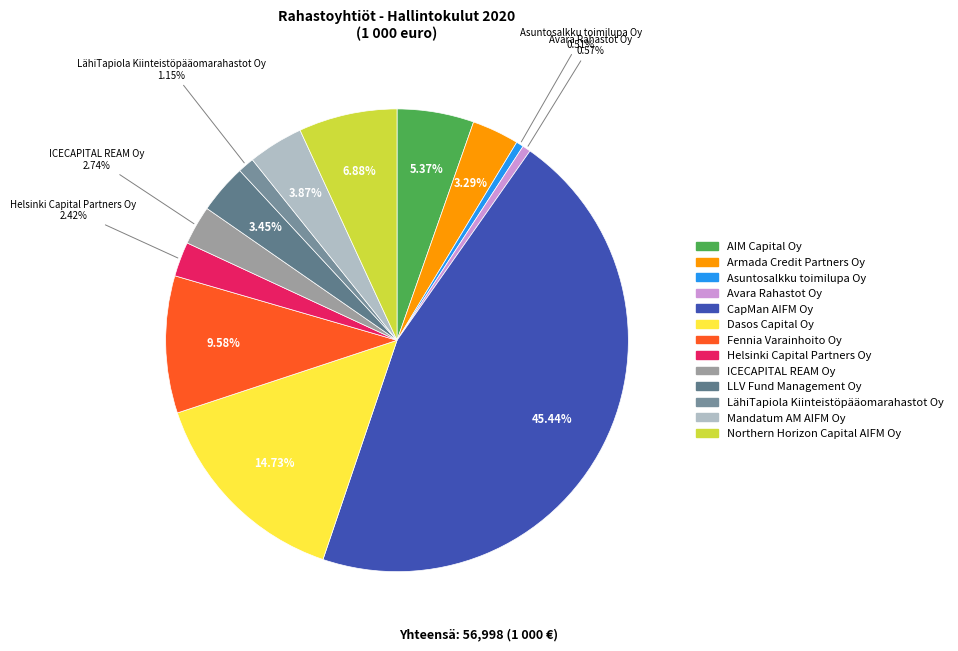

How many segments does this pie chart have?

13